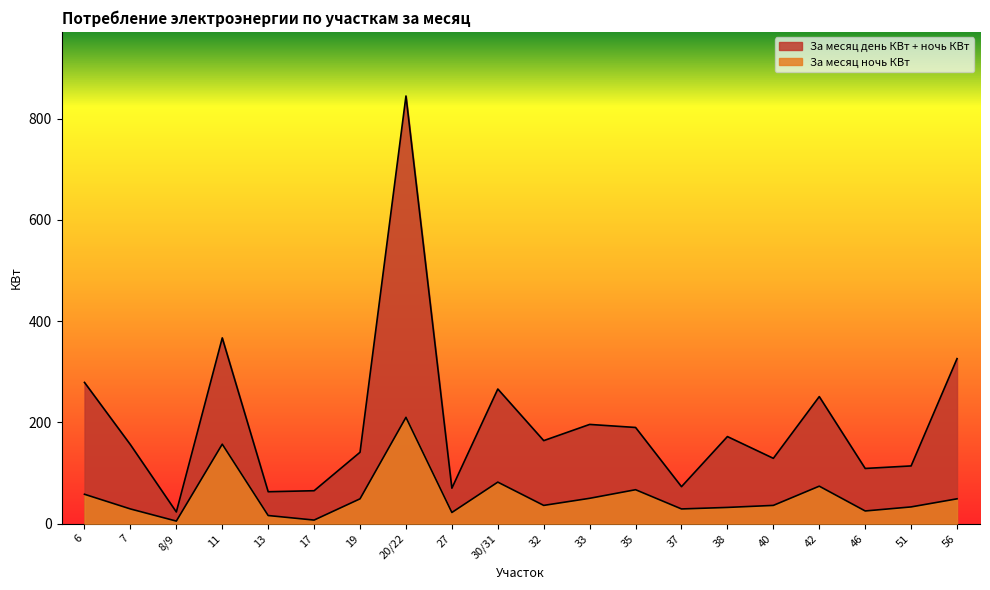

Reading left to right, extract all data points from this chart.

За месяц день КВт: 6=279	7=156	8/9=23	11=367	13=63	17=65	19=141	20/22=845	27=70	30/31=266	32=164	33=196	35=190	37=73	38=172	40=129	42=251	46=109	51=114	56=326
За месяц ночь КВт: 6=58	7=29	8/9=5	11=157	13=16	17=7	19=49	20/22=210	27=22	30/31=82	32=36	33=50	35=67	37=29	38=32	40=36	42=74	46=25	51=33	56=49